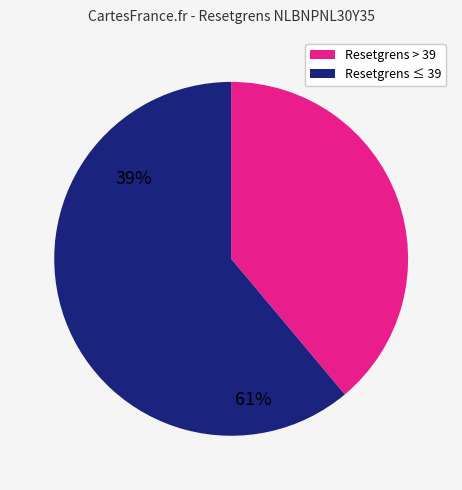

Does any single category account for the majority?

Yes